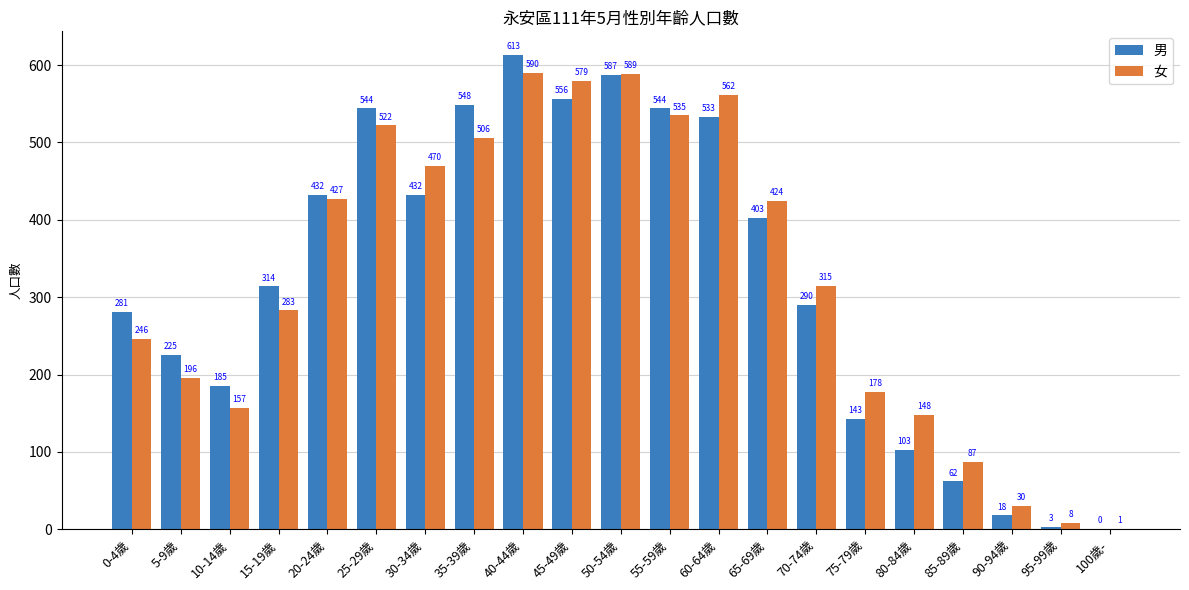

Count the number of categories in the chart.

21